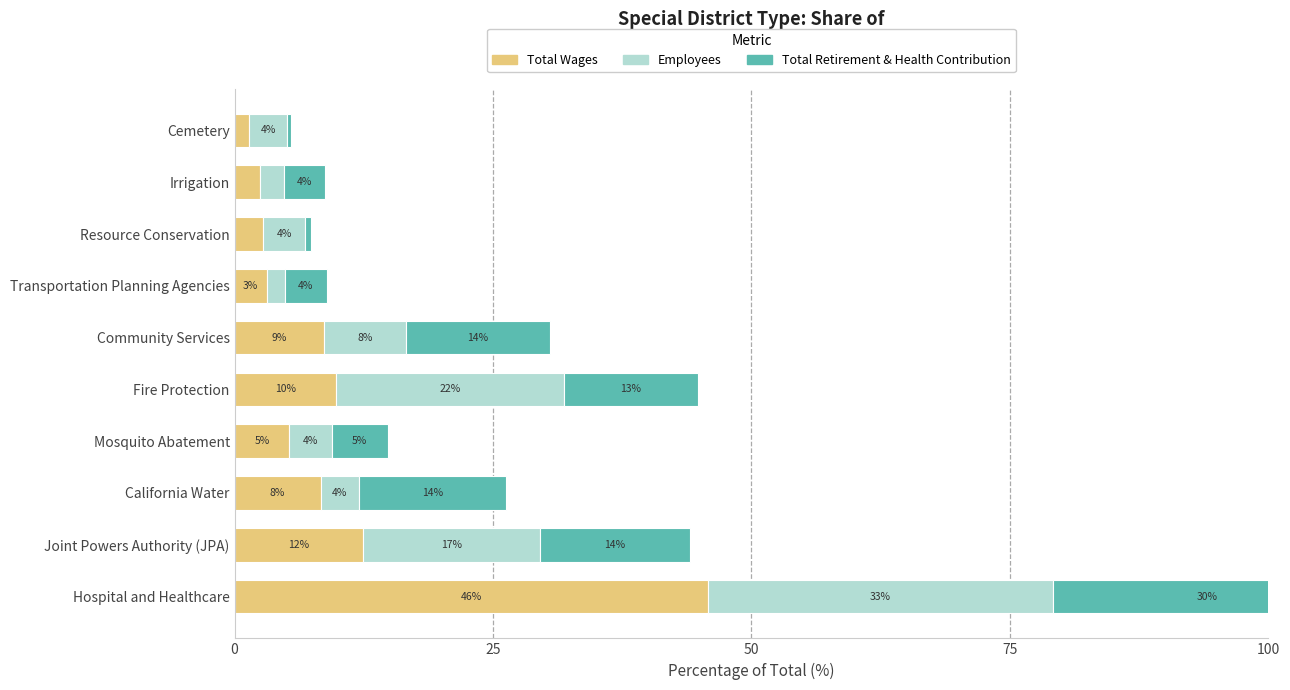

What are all the series names shown in the legend?

Total Wages, Employees, Total Retirement & Health Contribution